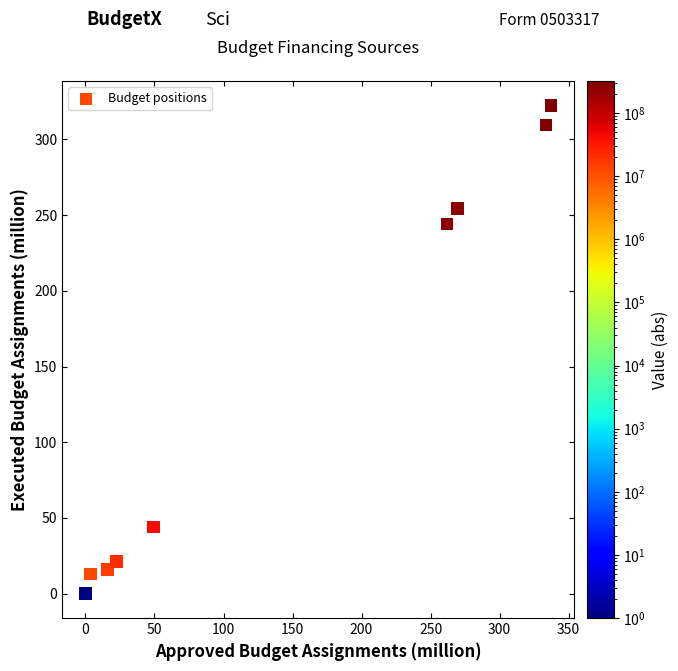

What Y value in the scatter plot is closest to 161?

244.3